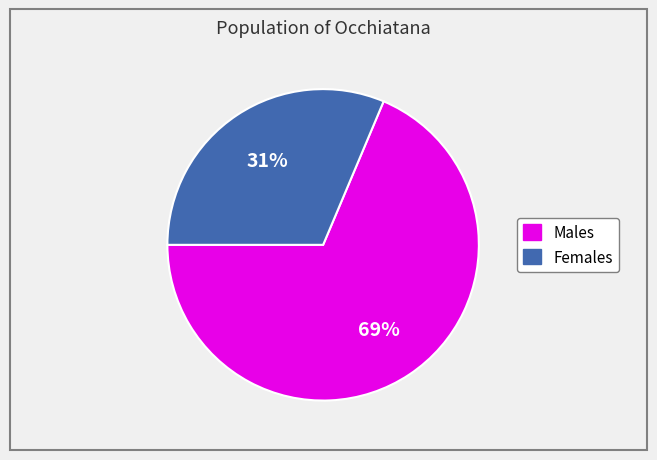

Is there a majority slice in this chart?

Yes